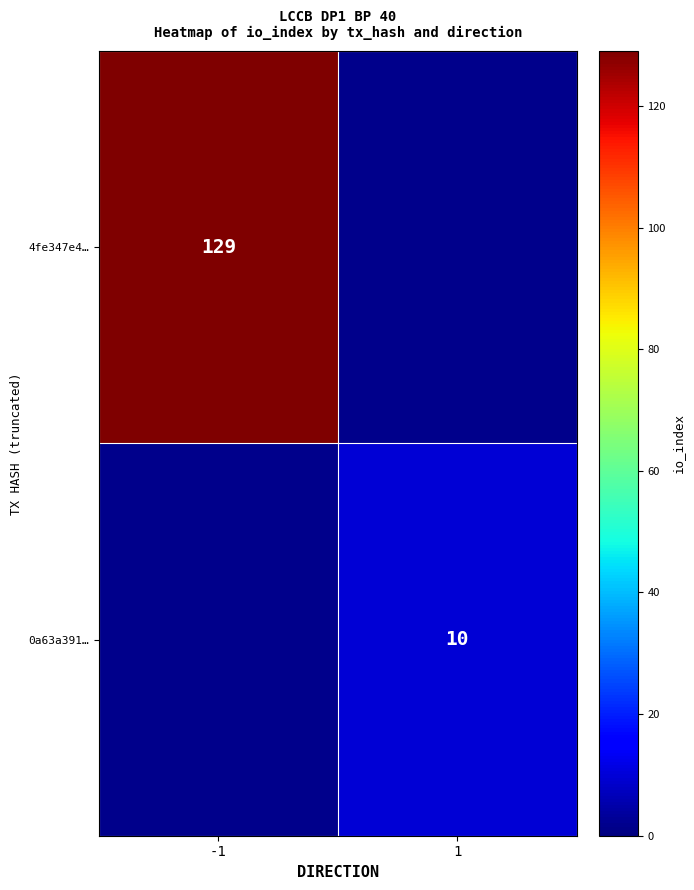

Count the number of data series in this chart.

2